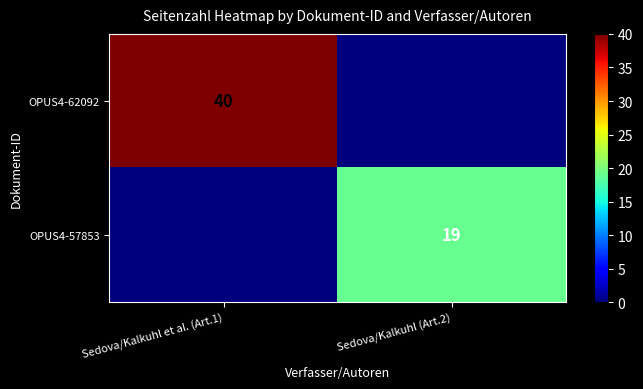

Is it true that OPUS4-57853 equals 25 at Sedova/Kalkuhl (Art.2)?

False